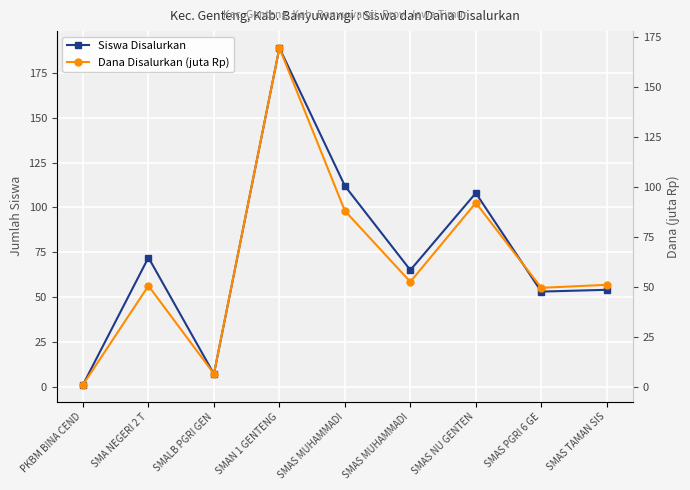

The value of Dana Disalurkan (juta Rp) at SMAS NU GENTEN is 92.0. True or false?

True